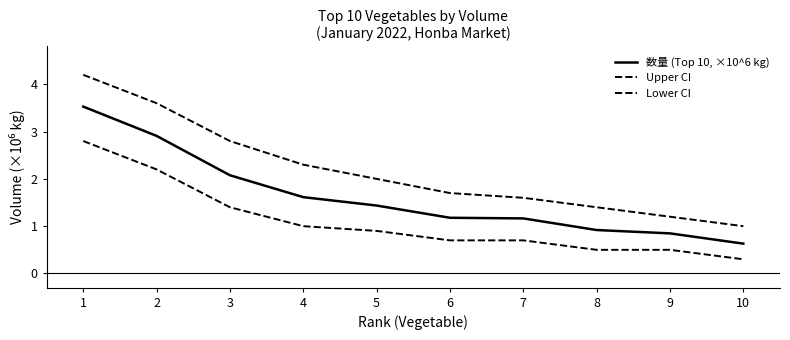

What is the difference between the Upper CI values at 2 and 1?

0.6